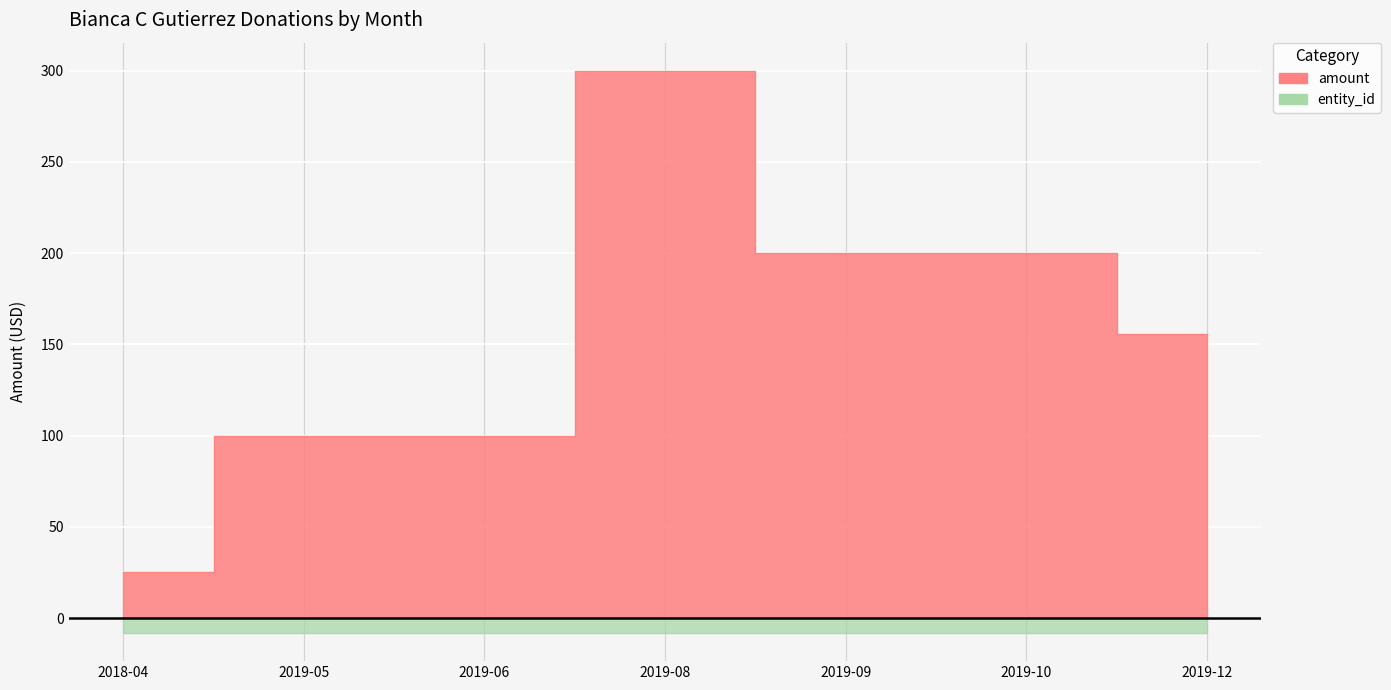

Reading left to right, what are all the values shown in this chart?

2018-04=25.0	2019-05=100.0	2019-06=100.0	2019-08=300.0	2019-09=200.0	2019-10=200.0	2019-12=155.6